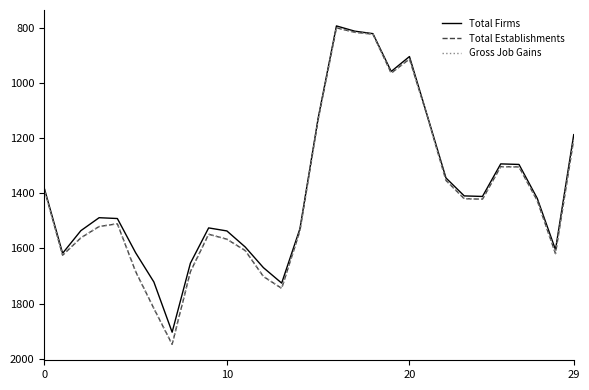

Does the chart have visible grid lines?

No